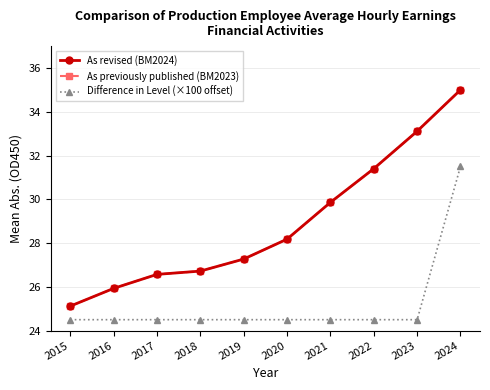

What is the total value across all series at 2019?

79.0